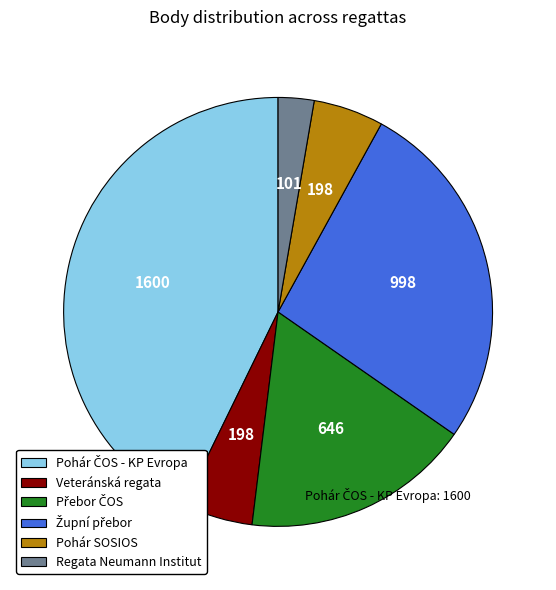

Is the sum of Veteránská regata and Regata Neumann Institut greater than half?

No